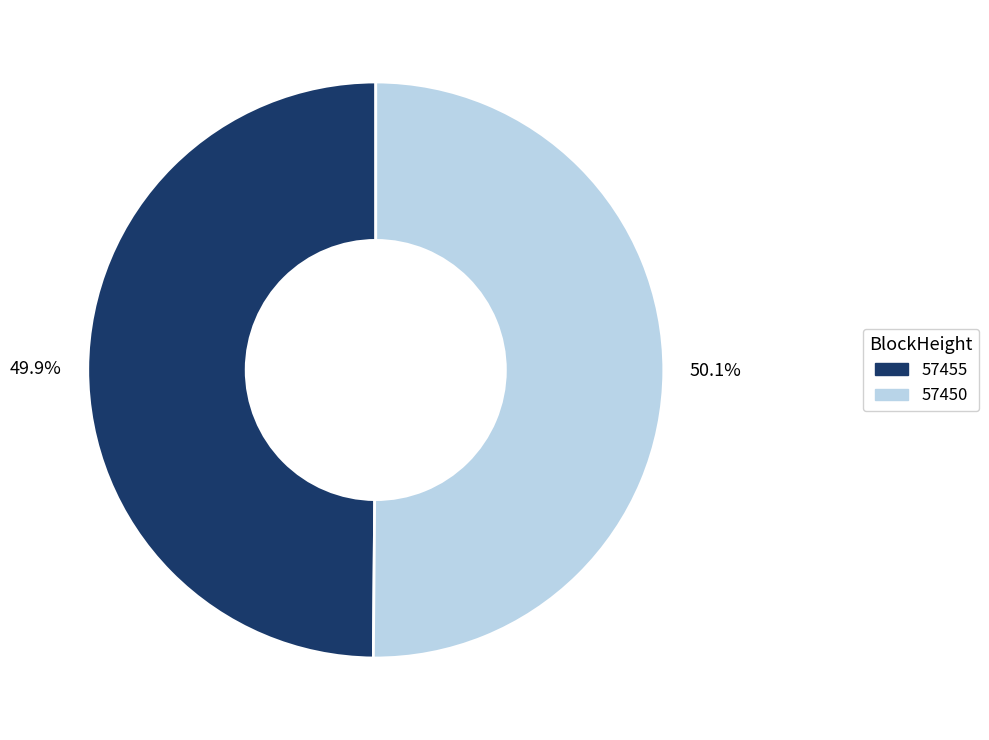

Is there a majority slice in this chart?

Yes